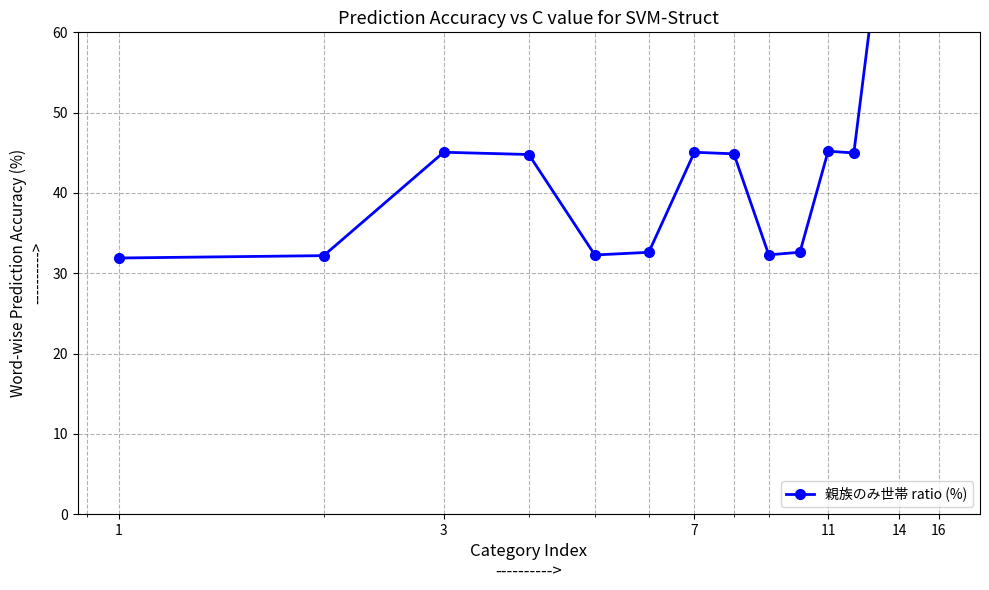

Does the chart display data point markers on the line(s)?

Yes